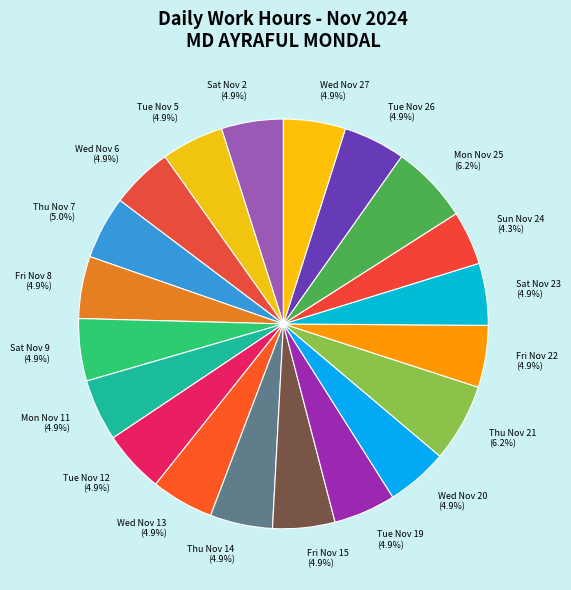

Which has a higher value, Tue Nov 19 (4.9%) or Sun Nov 24 (4.3%)?

Tue Nov 19 (4.9%)